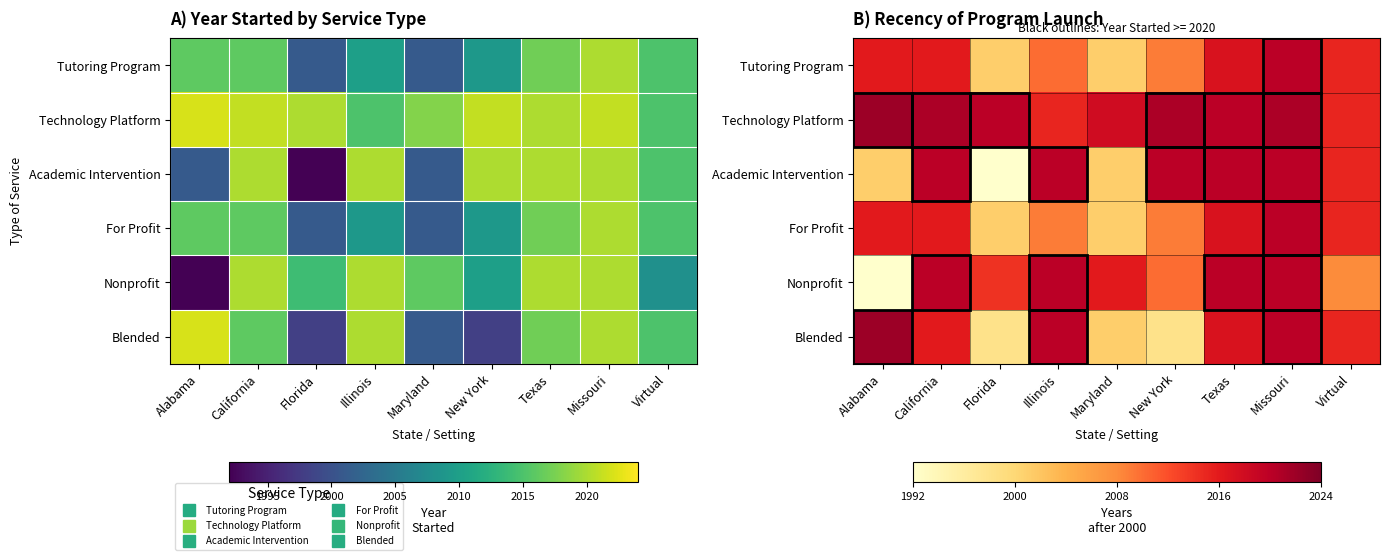

Which series has the largest total across all categories?

Technology Platform